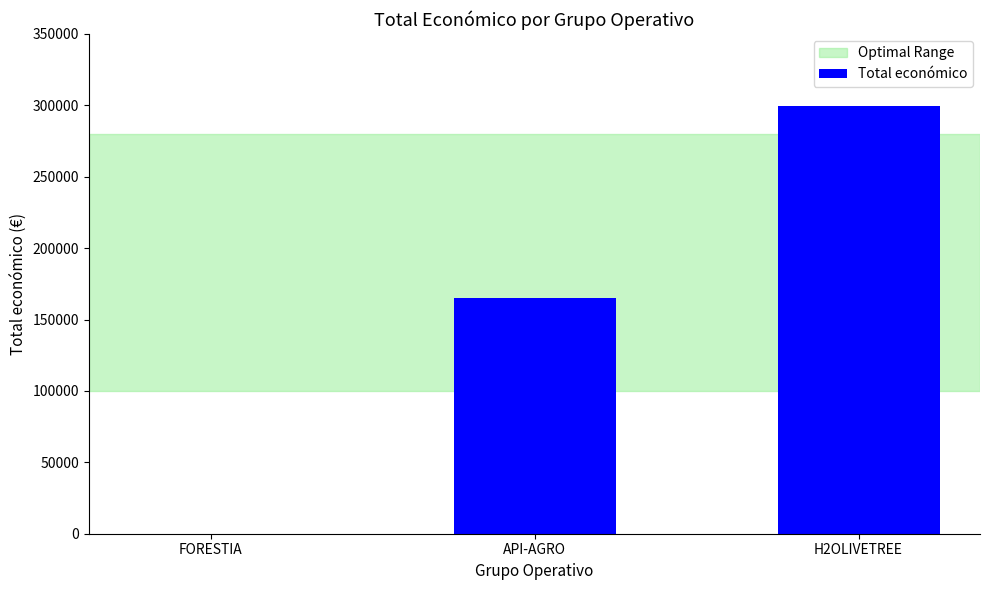

Are the bars grouped side by side (vs. stacked)?

No